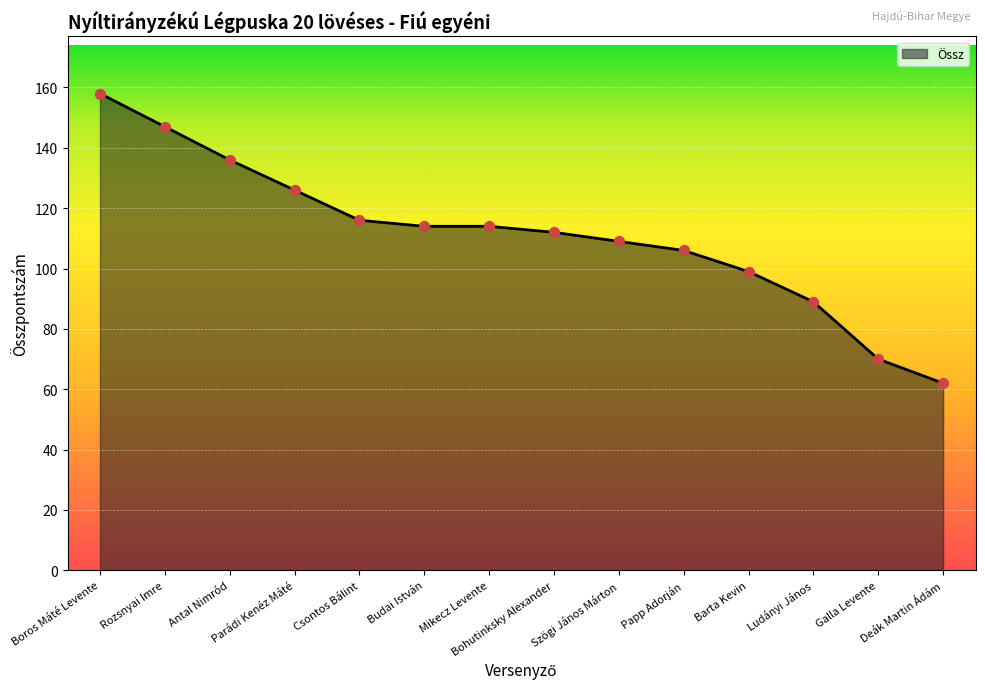

Approximately how many times larger is the value at Antal Nimród compared to Barta Kevin?

1.4